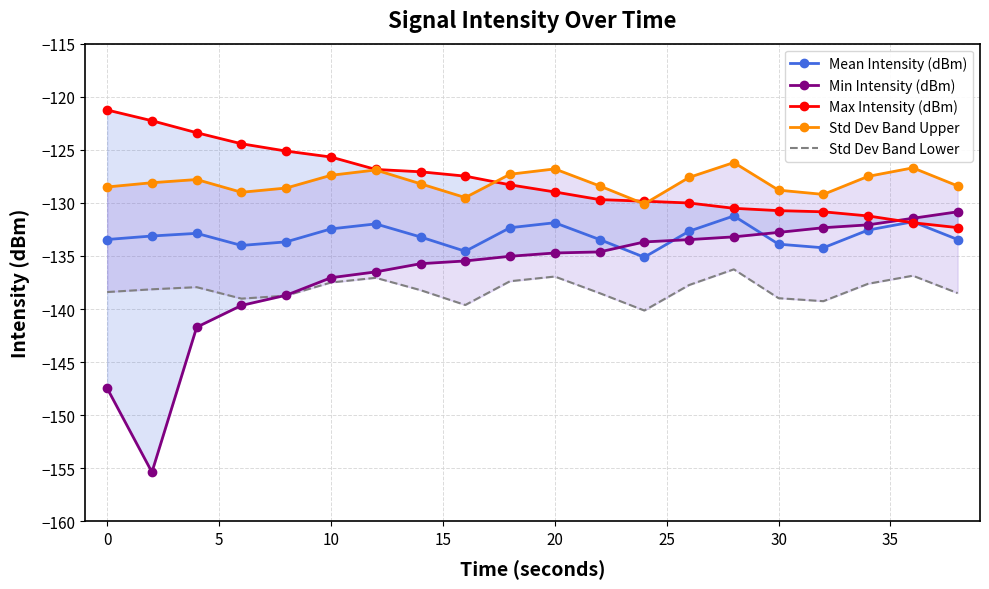

List the series in order of their peak value, lowest first.

Std Dev Band Lower, Mean Intensity (dBm), Min Intensity (dBm), Std Dev Band Upper, Max Intensity (dBm)